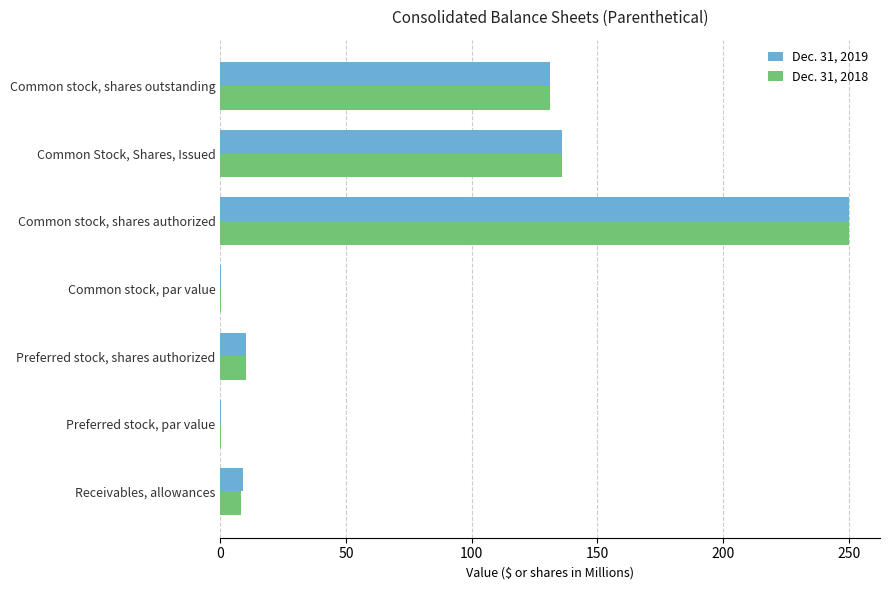

Where is Dec. 31, 2019 nearest to the value 125?

Common stock, shares outstanding